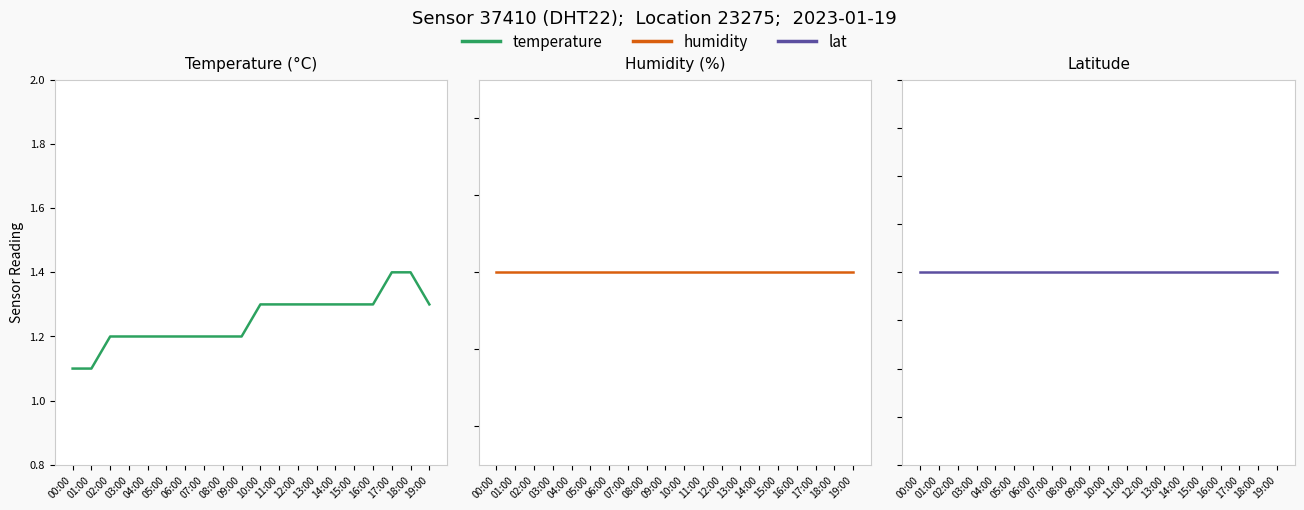

What is the difference between the highest and lowest values at 17:00?

98.5